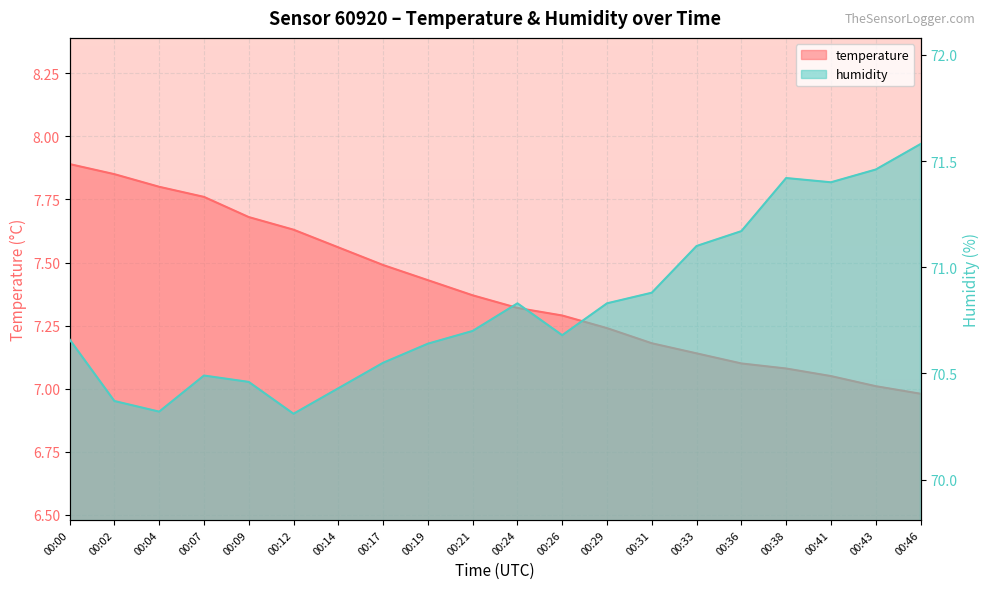

What is the sum of all temperature values?

147.8